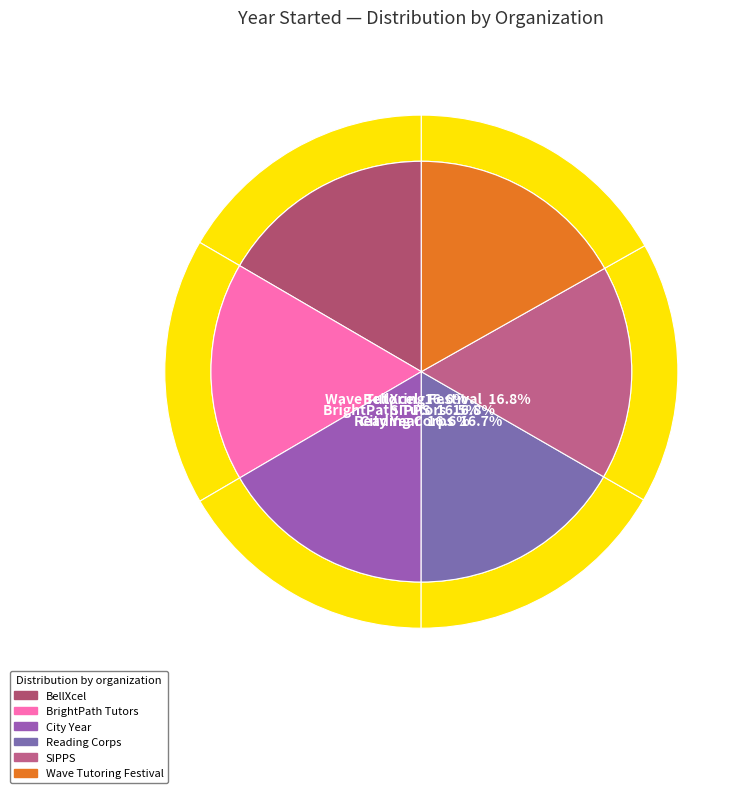

Does BellXcel account for over 50% of the chart?

No